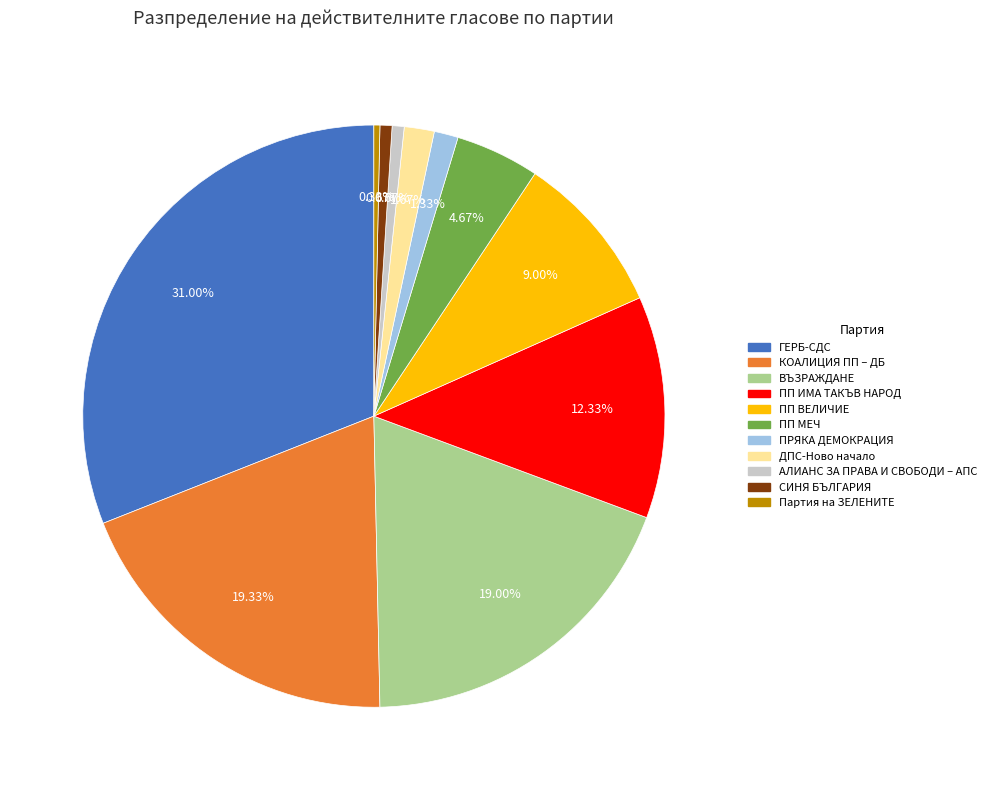

What is the total percentage of СИНЯ БЪЛГАРИЯ and ПРЯКА ДЕМОКРАЦИЯ?

2.0%